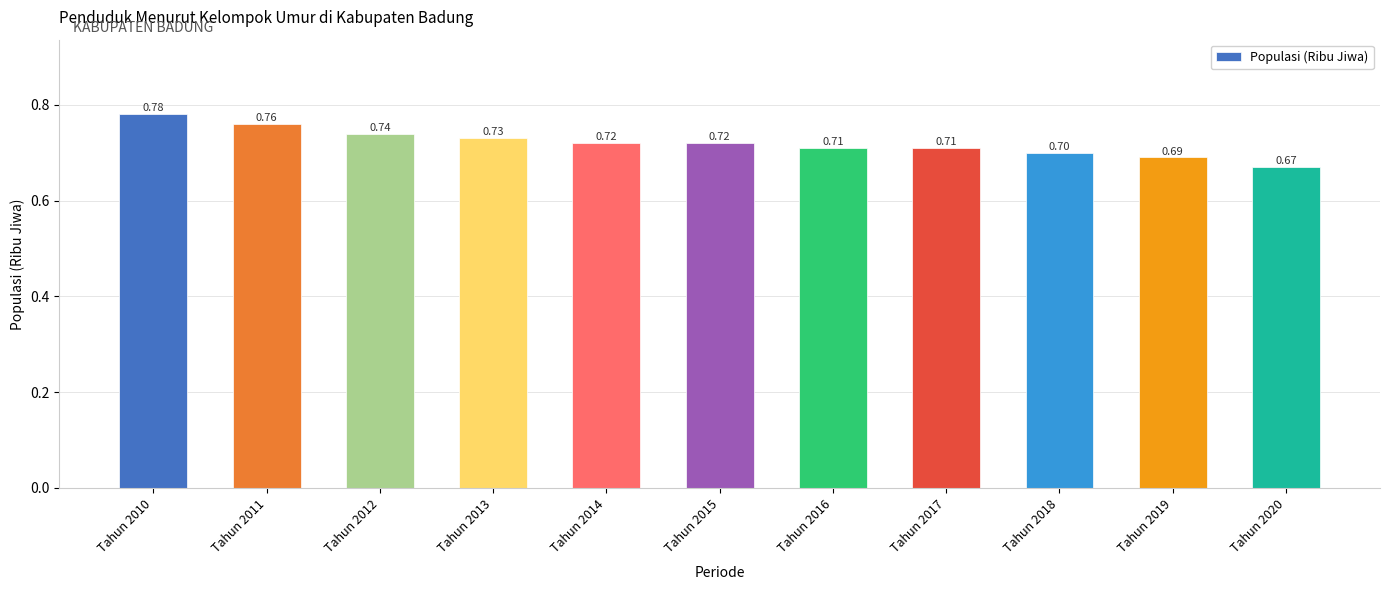

What is the smallest value displayed?

0.7